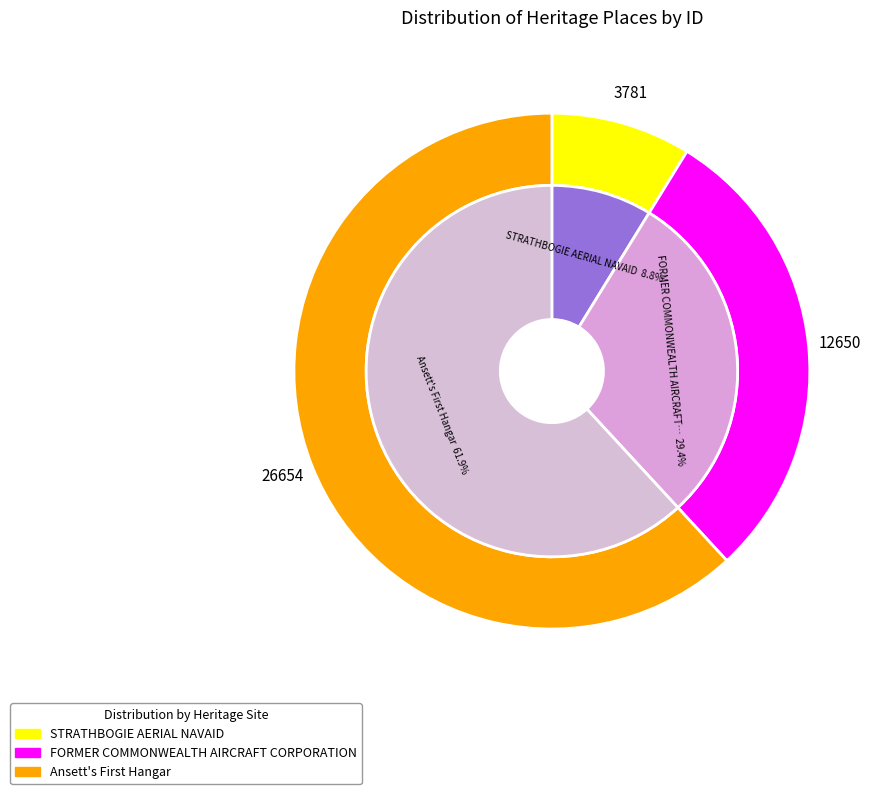

Combined, what portion of the pie is STRATHBOGIE AERIAL NAVAID and FORMER COMMONWEALTH AIRCRAFT CORPORATION?

38.1%